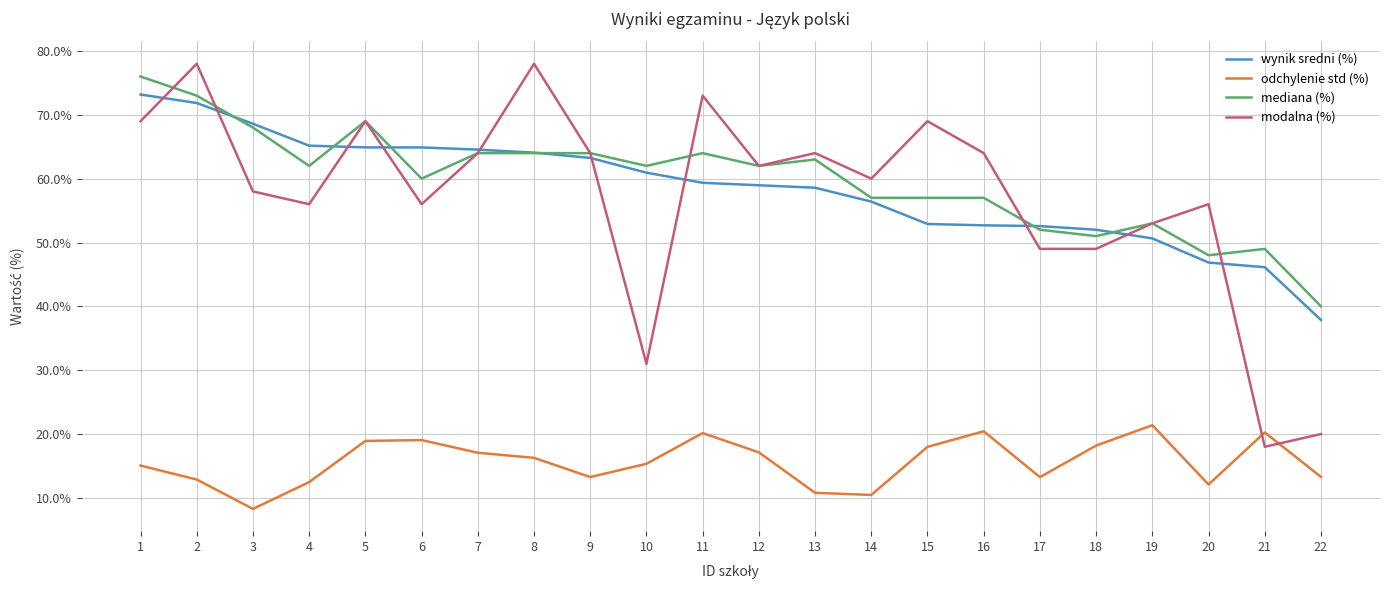

At which label does wynik sredni (%) first exceed 59?

1